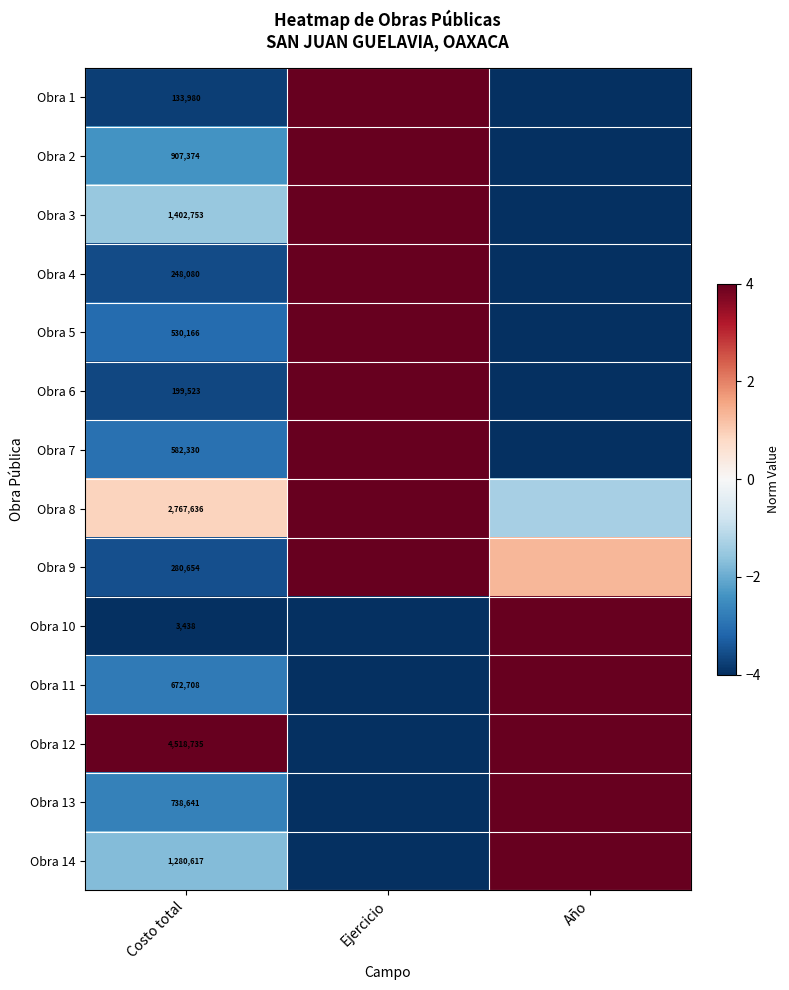

How many series are shown in this chart?

14